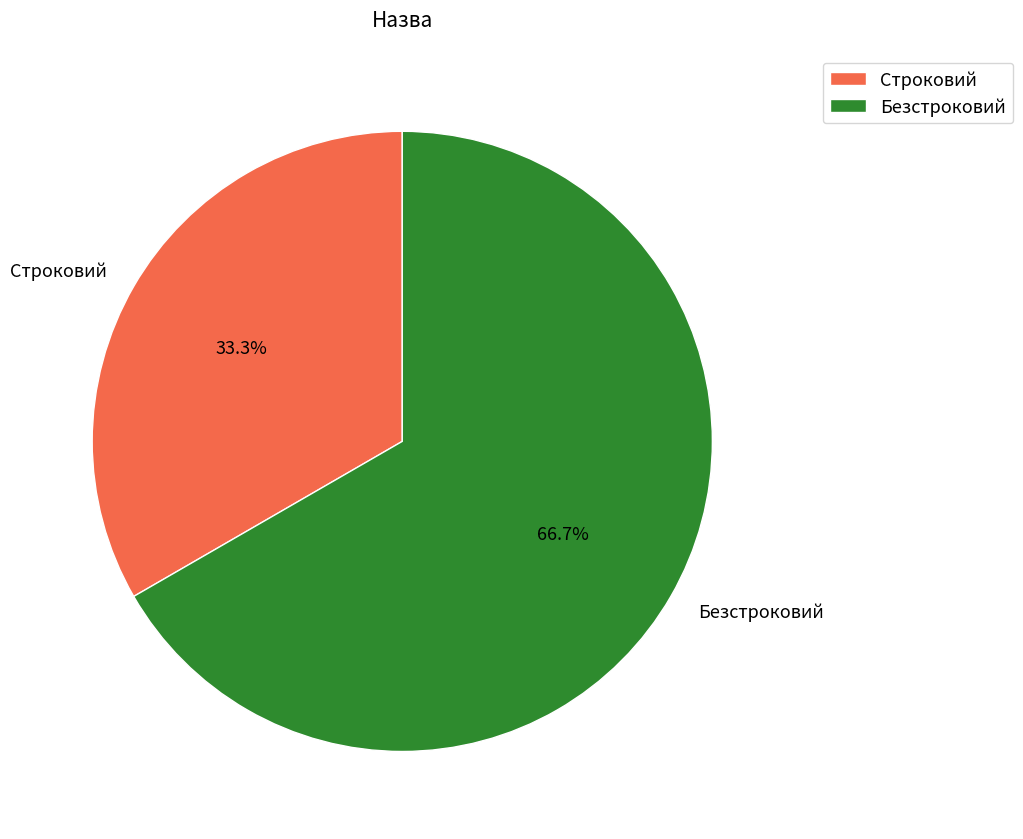

Is the sum of Безстроковий and Строковий greater than half?

Yes